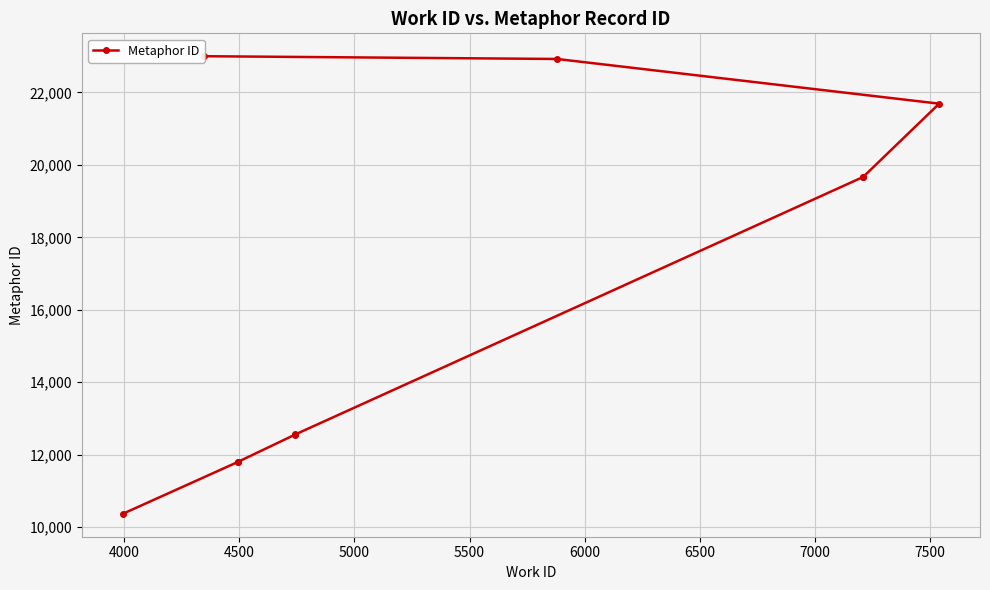

True or false: the data has more than 2 interior local peaks.

False